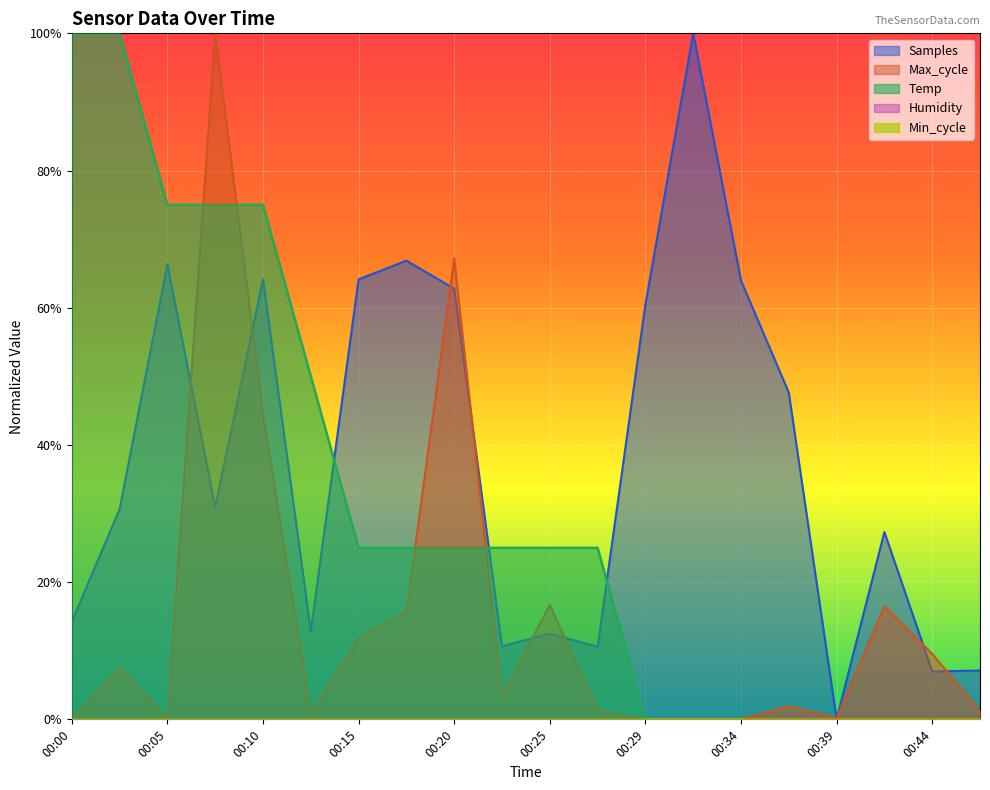

Between which two adjacent categories do Max_cycle and Temp first intersect?

00:05 and 00:08